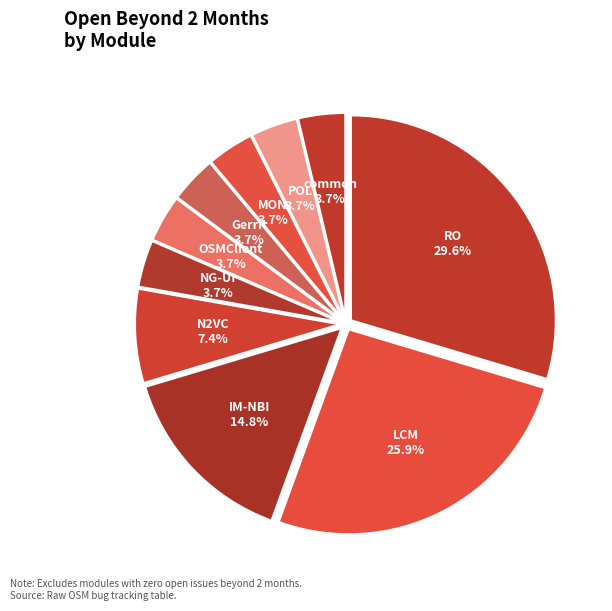

What is the largest slice in the pie chart?

RO